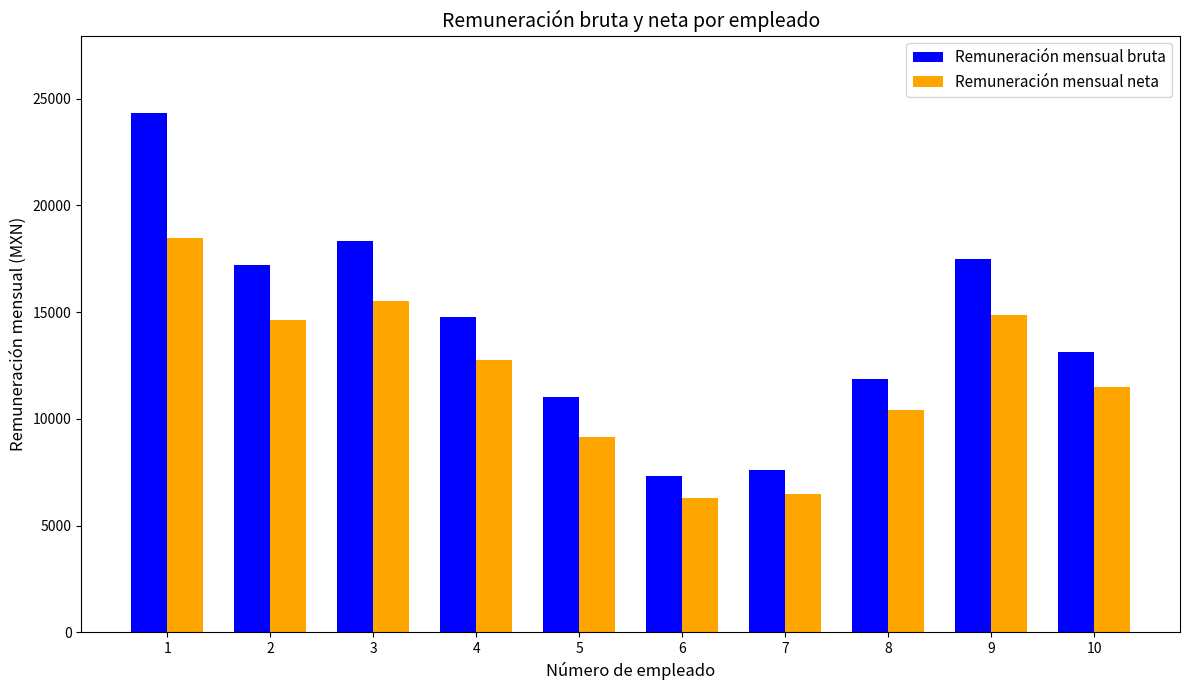

Count the number of data series in this chart.

2